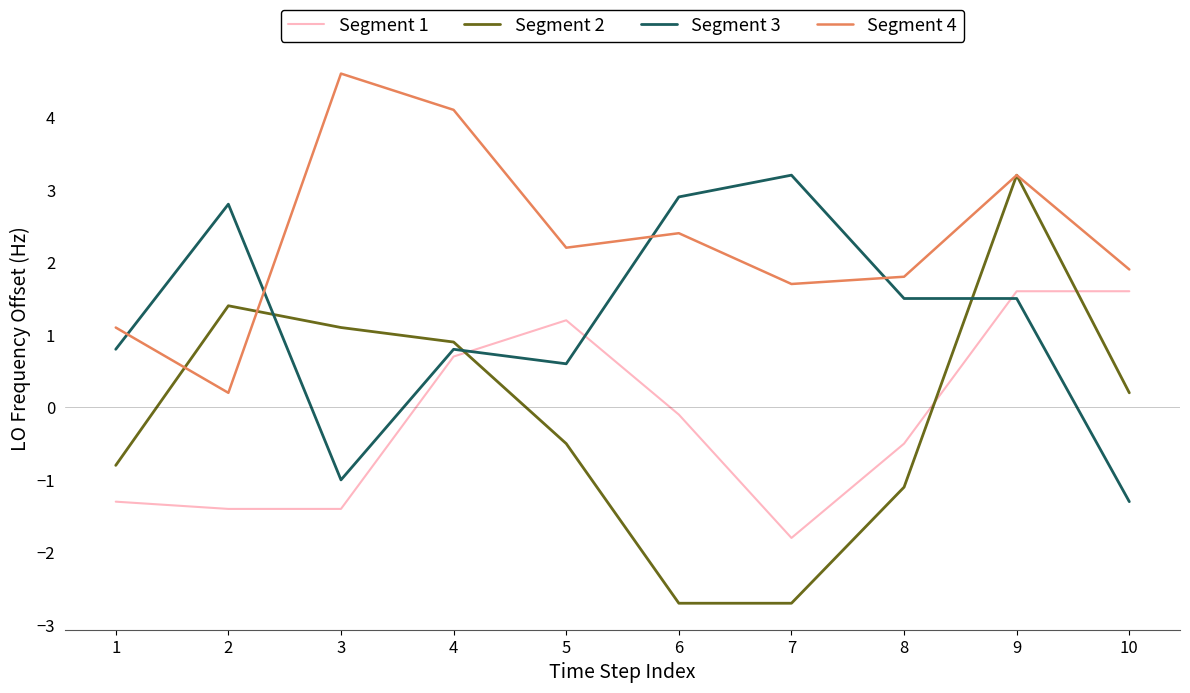

True or false: Segment 1 has more than 0 interior local peaks.

True